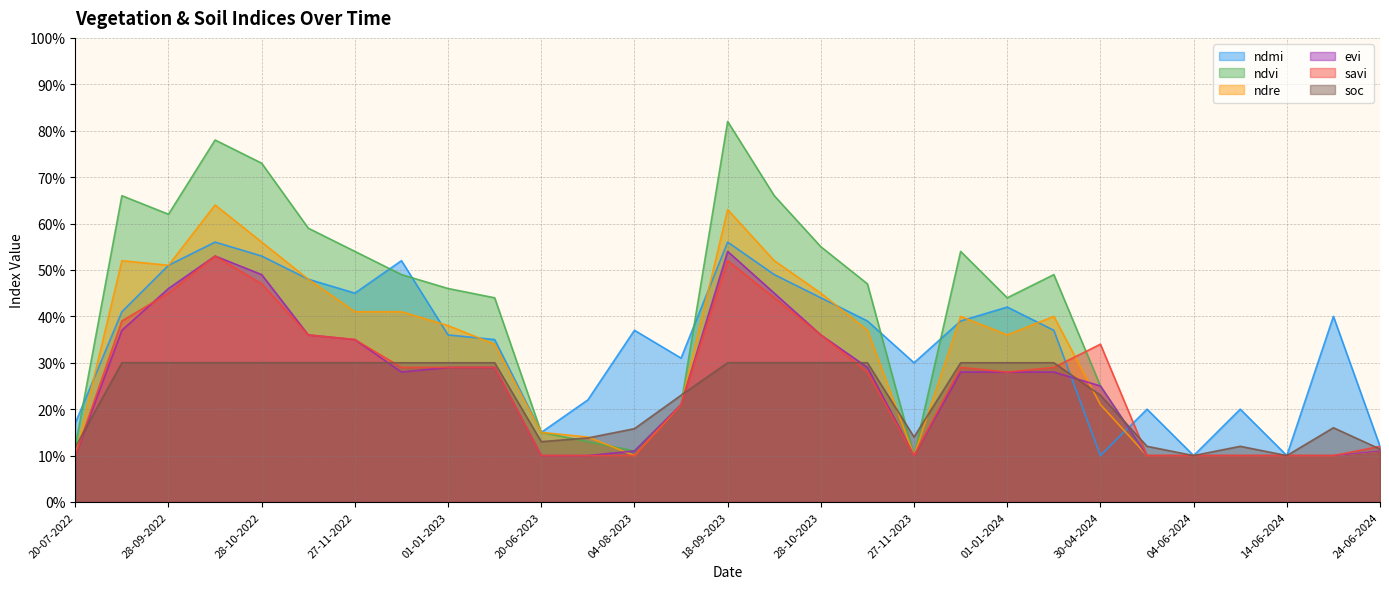

Reading left to right, extract all data points from this chart.

ndmi: 0.2	0.4	0.5	0.6	0.5	0.5	0.5	0.5	0.4	0.3	0.1	0.2	0.4	0.3	0.6	0.5	0.4	0.4	0.3	0.4	0.4	0.4	0.1	0.2	0.1	0.2	0.1	0.4	0.1
ndvi: 0.1	0.7	0.6	0.8	0.7	0.6	0.5	0.5	0.5	0.4	0.1	0.1	0.1	0.2	0.8	0.7	0.6	0.5	0.1	0.5	0.4	0.5	0.2	0.1	0.1	0.1	0.1	0.1	0.1
ndre: 0.1	0.5	0.5	0.6	0.6	0.5	0.4	0.4	0.4	0.3	0.1	0.1	0.1	0.2	0.6	0.5	0.5	0.4	0.1	0.4	0.4	0.4	0.2	0.1	0.1	0.1	0.1	0.1	0.1
evi: 0.1	0.4	0.5	0.5	0.5	0.4	0.3	0.3	0.3	0.3	0.1	0.1	0.1	0.2	0.5	0.5	0.4	0.3	0.1	0.3	0.3	0.3	0.2	0.1	0.1	0.1	0.1	0.1	0.1
savi: 0.1	0.4	0.5	0.5	0.5	0.4	0.3	0.3	0.3	0.3	0.1	0.1	0.1	0.2	0.5	0.4	0.4	0.3	0.1	0.3	0.3	0.3	0.3	0.1	0.1	0.1	0.1	0.1	0.1
soc: 0.1	0.3	0.3	0.3	0.3	0.3	0.3	0.3	0.3	0.3	0.1	0.1	0.2	0.2	0.3	0.3	0.3	0.3	0.1	0.3	0.3	0.3	0.2	0.1	0.1	0.1	0.1	0.2	0.1